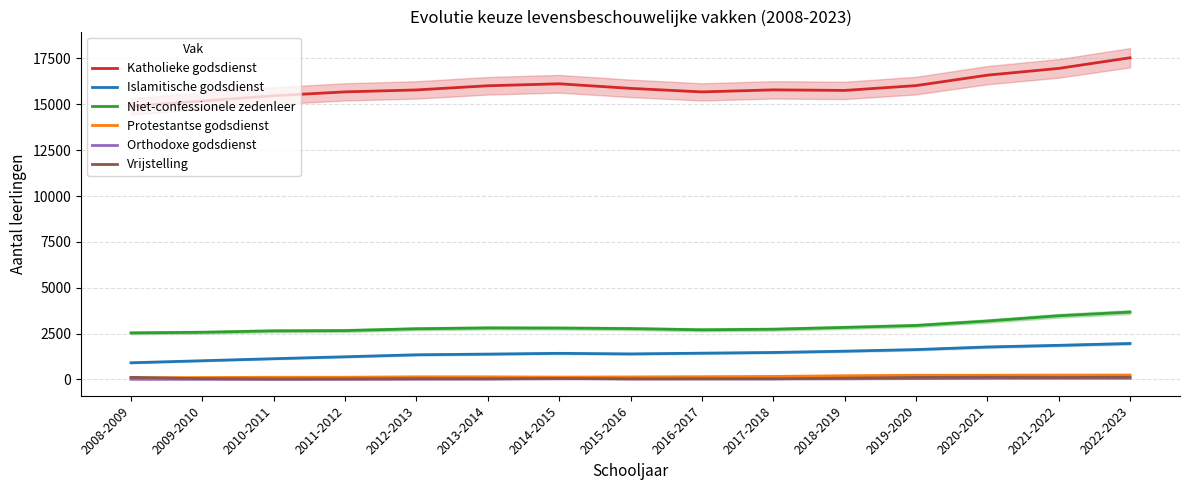

What is the total value across all series at 2016-2017?

20020